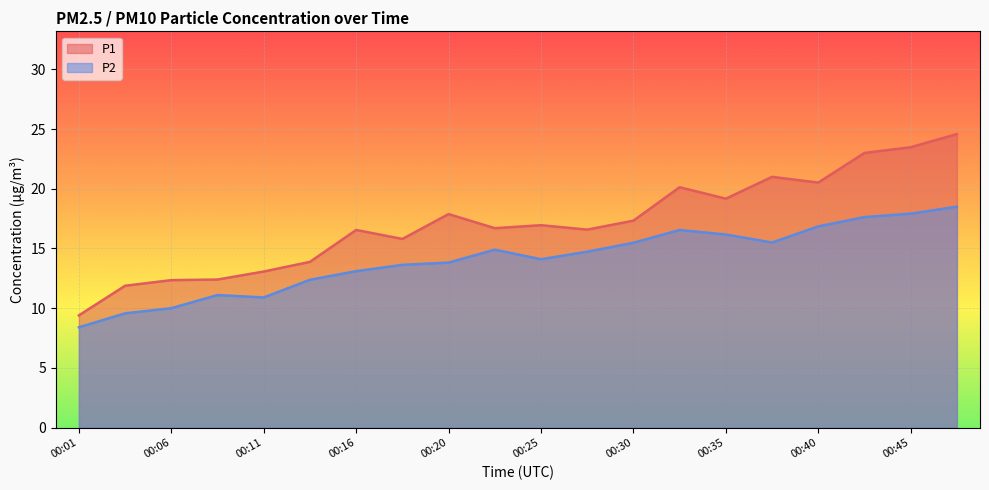

Rank the series by their average value, from highest to lowest.

P1, P2